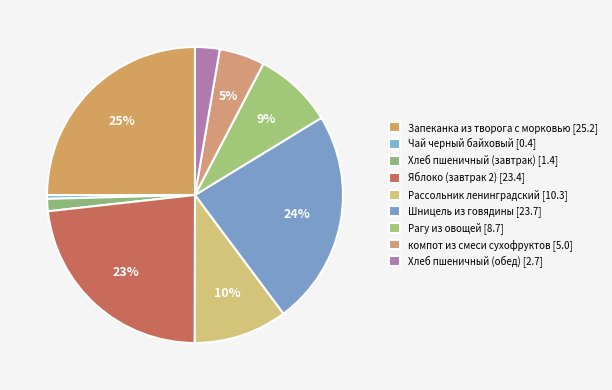

How many segments does this pie chart have?

9